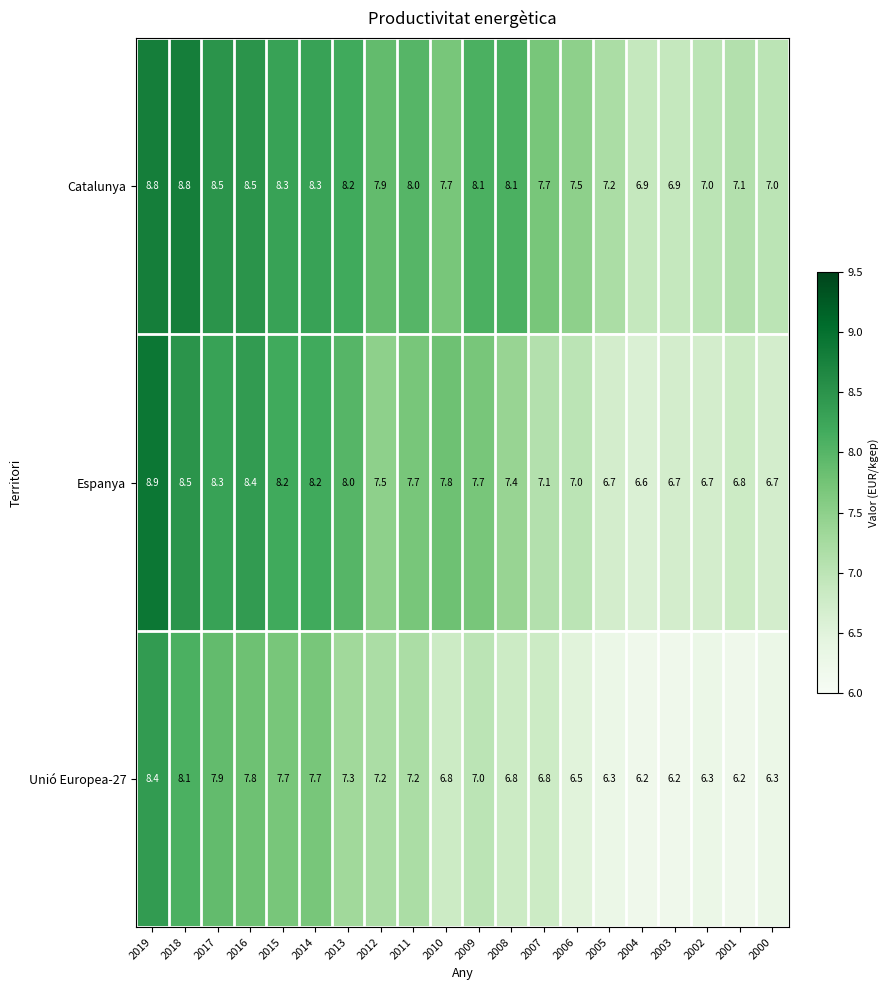

True or false: Espanya has a value of 12.9 at 2017.

False